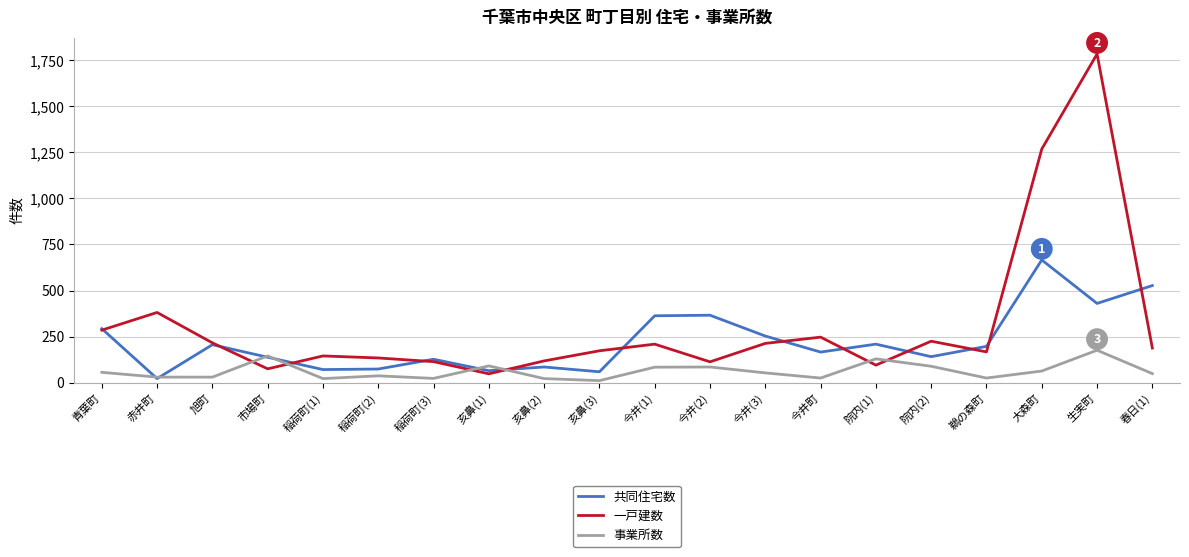

Which series has the largest total across all categories?

一戸建数